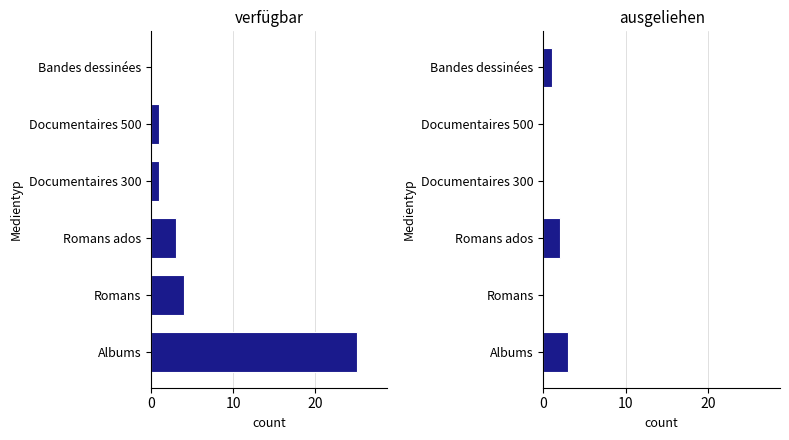

What is the average value of the verfügbar series?

6